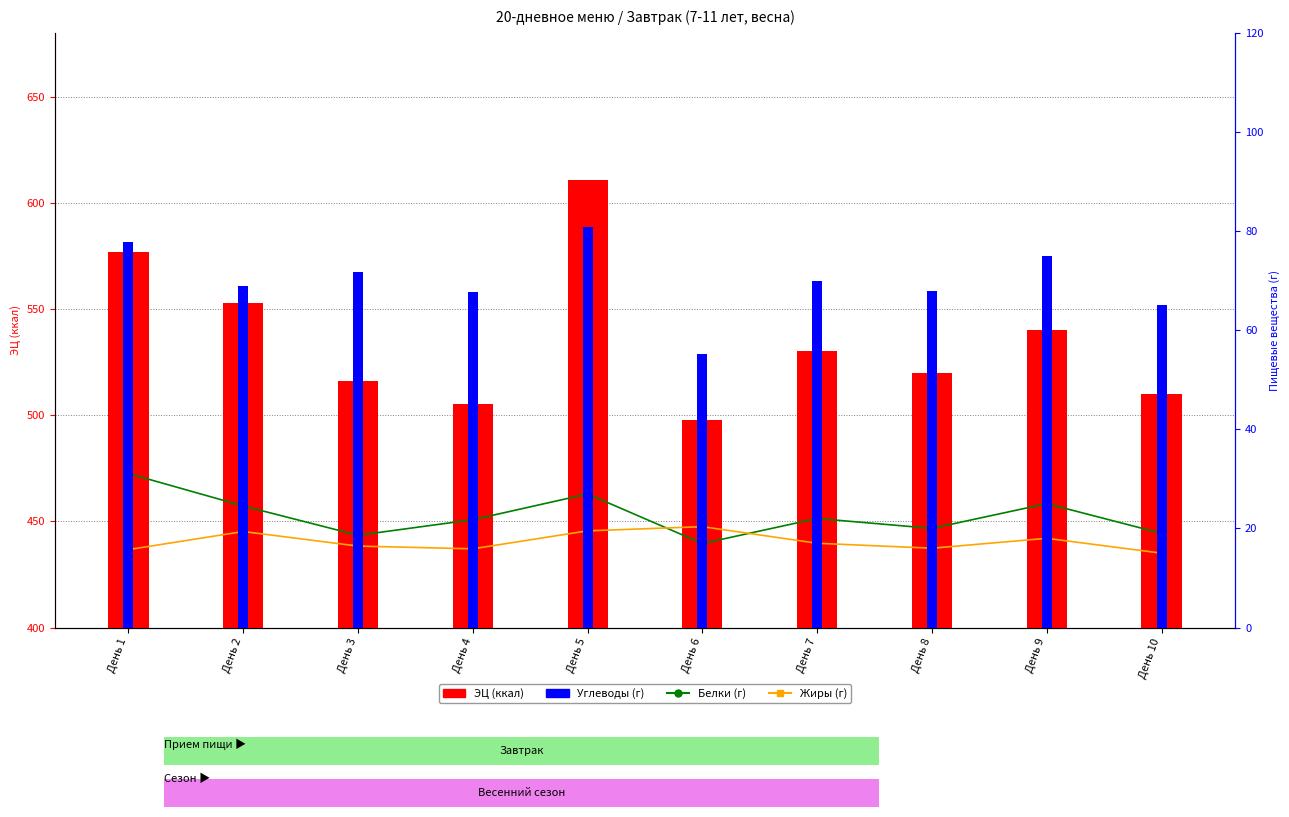

What is the value of the ЭЦ (ккал) bar at the 5th from the left?

610.6